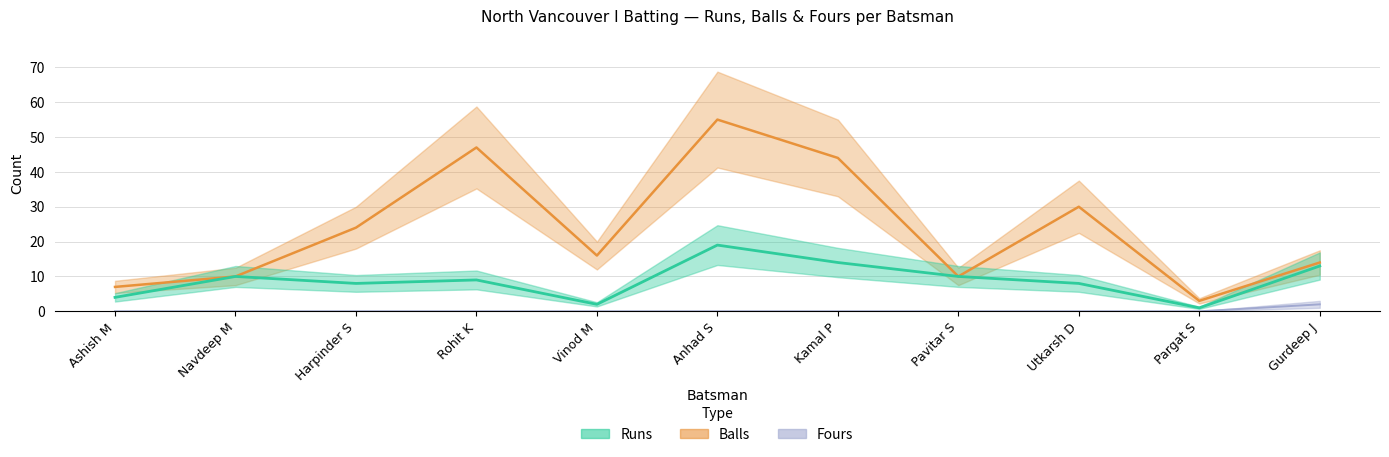

True or false: Fours and Runs cross at least once.

False